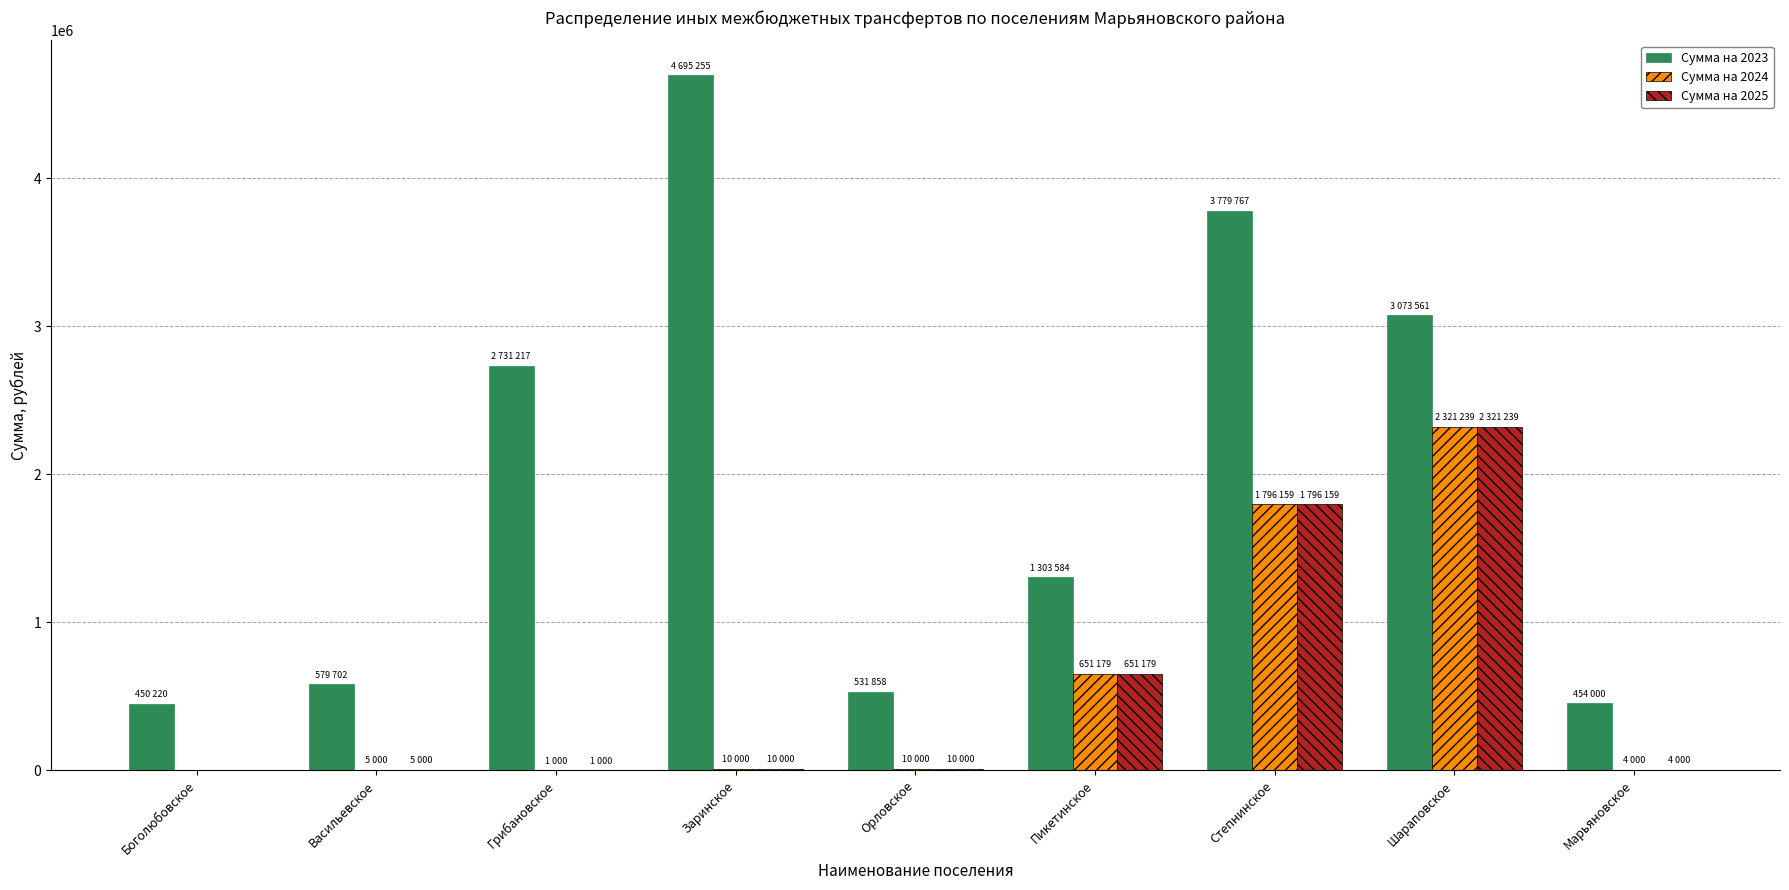

What is the sum of all Сумма на 2024 values?

4798577.6